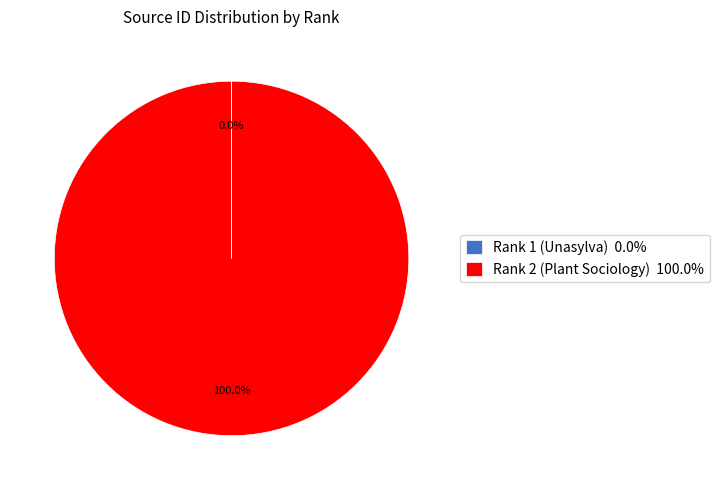

To the nearest percent, what portion does Rank 2 (Plant Sociology) represent?

100%